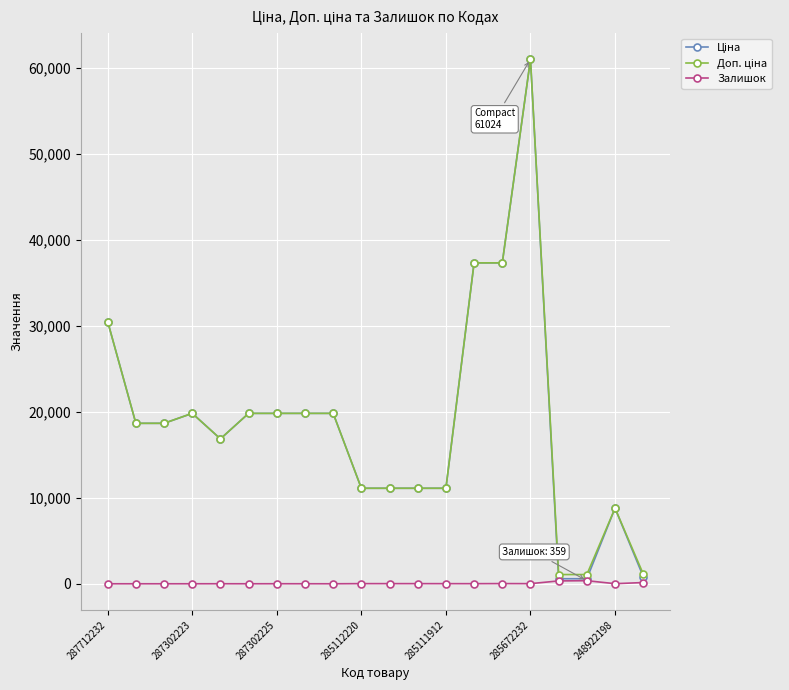

What is the sum of all Залишок values?

975.0